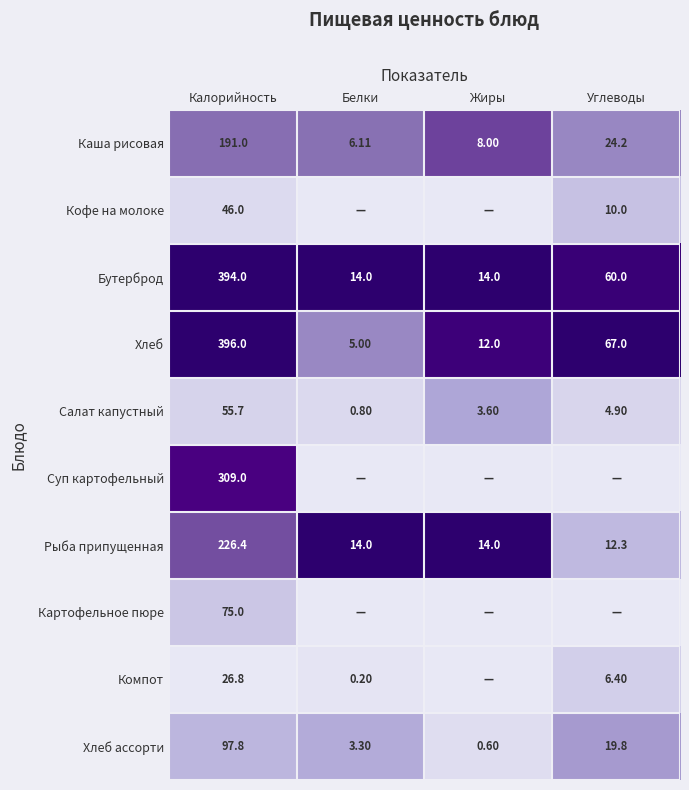

Which category has the highest value in the Хлеб series?

Калорийность